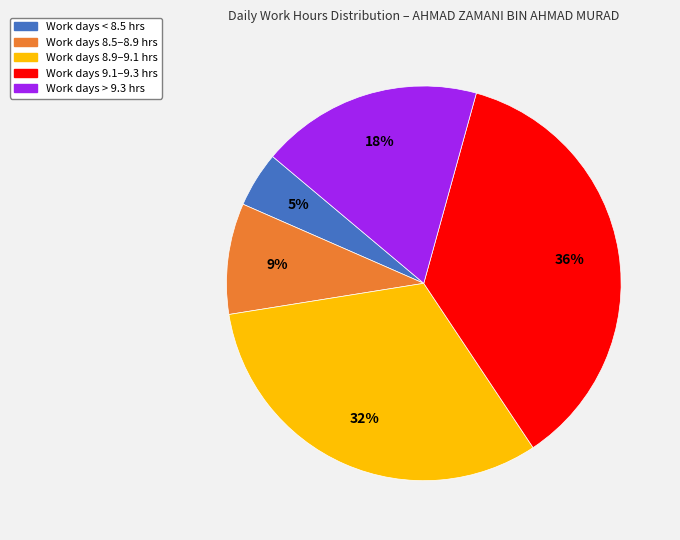

Is it true that Work days 8.5–8.9 hrs is 9% of the pie?

True